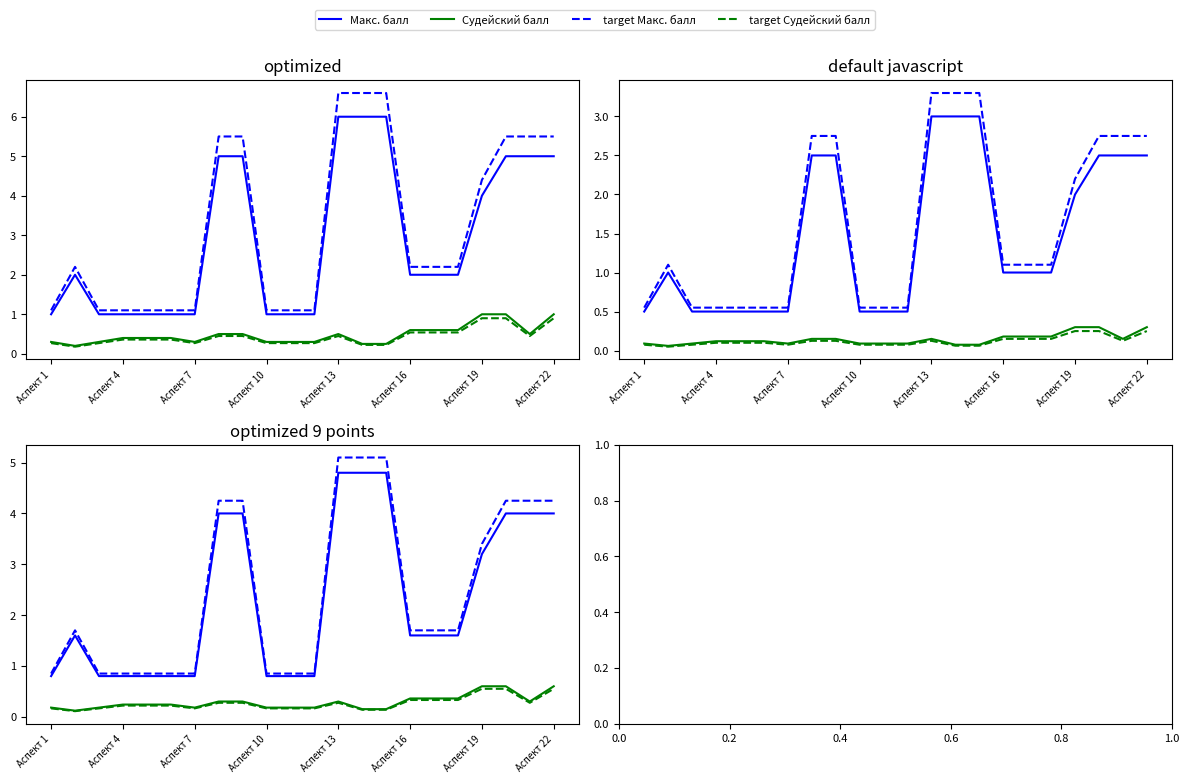

What is the difference between the highest and lowest values at Аспект 13?

4.8